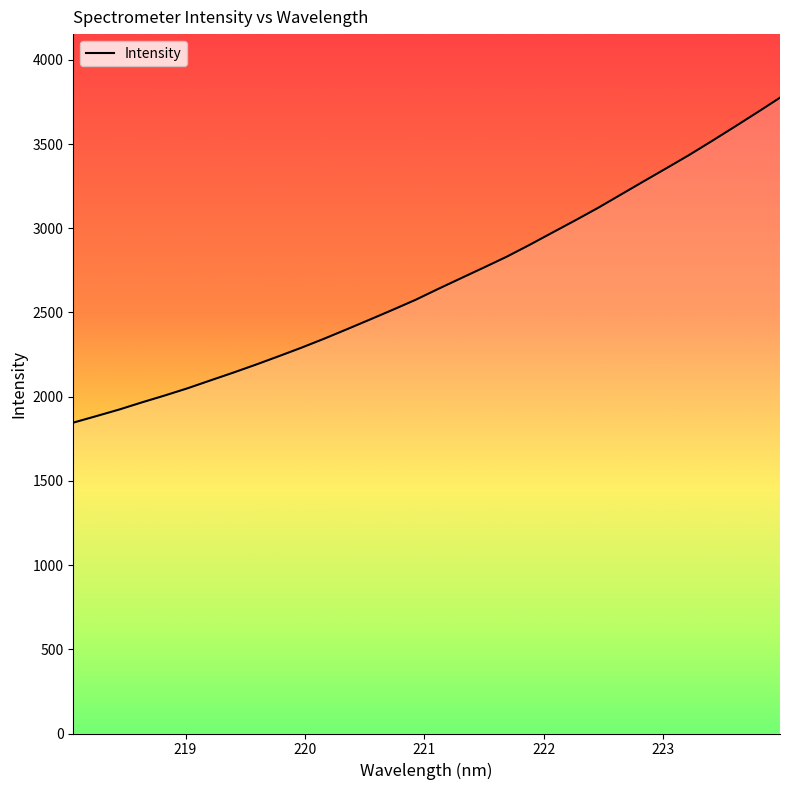

What is the label of the 21st point from the left?

221.8812